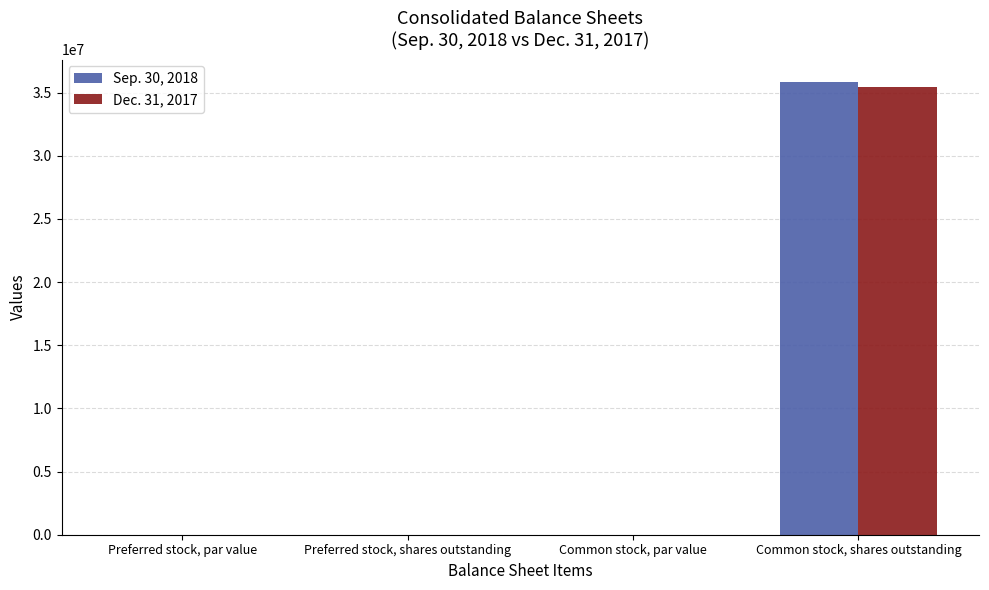

At which category is the sum across all series the highest?

Common stock, shares outstanding